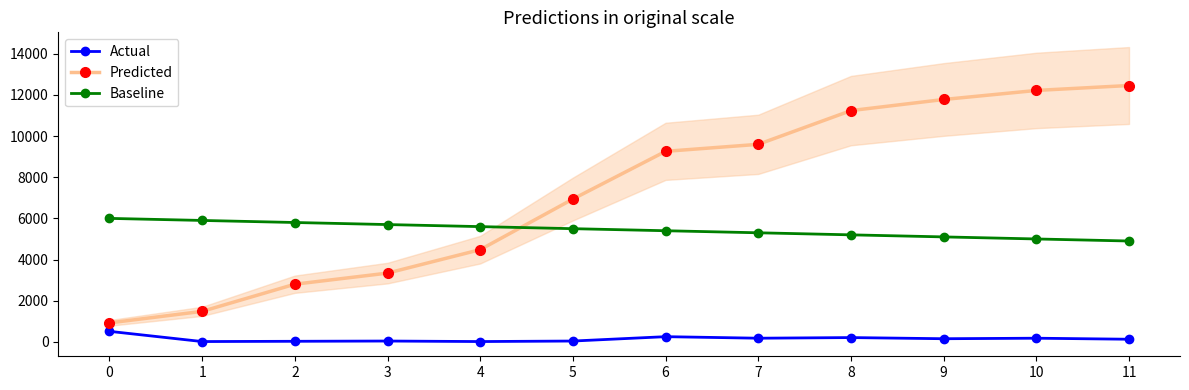

At which label is Actual closest to 260?

6